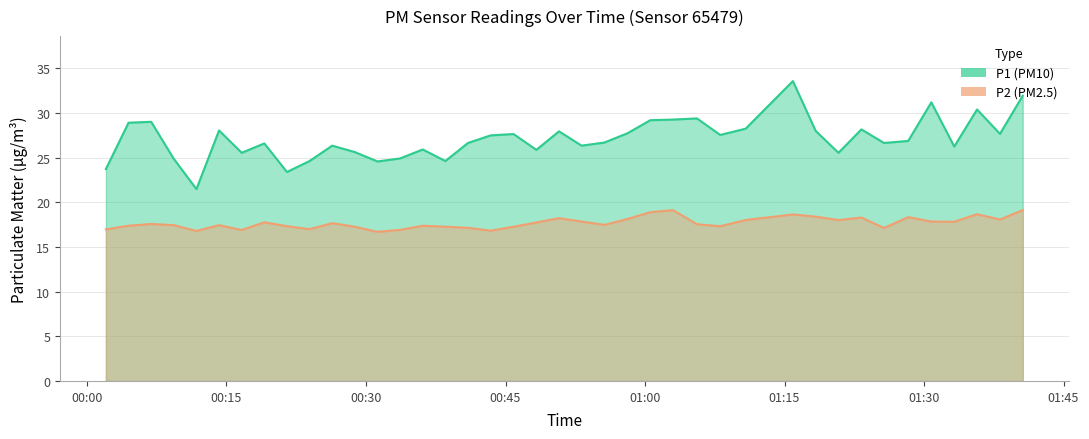

Reading left to right, extract all data points from this chart.

P1: 2023-05-14T00:02:02=23.7	2023-05-14T00:04:28=28.9	2023-05-14T00:06:54=29.0	2023-05-14T00:09:19=24.9	2023-05-14T00:11:46=21.5	2023-05-14T00:14:12=28.1	2023-05-14T00:16:38=25.6	2023-05-14T00:19:04=26.6	2023-05-14T00:21:30=23.4	2023-05-14T00:23:56=24.6	2023-05-14T00:26:22=26.4	2023-05-14T00:28:48=25.6	2023-05-14T00:31:14=24.6	2023-05-14T00:33:40=24.9	2023-05-14T00:36:06=25.9	2023-05-14T00:38:32=24.6	2023-05-14T00:40:58=26.6	2023-05-14T00:43:24=27.5	2023-05-14T00:45:52=27.6	2023-05-14T00:48:19=25.9	2023-05-14T00:50:45=27.9	2023-05-14T00:53:11=26.4	2023-05-14T00:55:38=26.7	2023-05-14T00:58:06=27.7	2023-05-14T01:00:34=29.2	2023-05-14T01:03:00=29.3	2023-05-14T01:05:35=29.4	2023-05-14T01:08:05=27.6	2023-05-14T01:10:49=28.2	2023-05-14T01:15:54=33.6	2023-05-14T01:18:21=28.0	2023-05-14T01:20:48=25.6	2023-05-14T01:23:16=28.2	2023-05-14T01:25:42=26.6	2023-05-14T01:28:18=26.9	2023-05-14T01:30:47=31.2	2023-05-14T01:33:15=26.2	2023-05-14T01:35:42=30.4	2023-05-14T01:38:10=27.7	2023-05-14T01:40:37=31.9
P2: 2023-05-14T00:02:02=17.0	2023-05-14T00:04:28=17.4	2023-05-14T00:06:54=17.6	2023-05-14T00:09:19=17.4	2023-05-14T00:11:46=16.8	2023-05-14T00:14:12=17.4	2023-05-14T00:16:38=16.9	2023-05-14T00:19:04=17.8	2023-05-14T00:21:30=17.3	2023-05-14T00:23:56=17.0	2023-05-14T00:26:22=17.7	2023-05-14T00:28:48=17.3	2023-05-14T00:31:14=16.7	2023-05-14T00:33:40=16.9	2023-05-14T00:36:06=17.4	2023-05-14T00:38:32=17.3	2023-05-14T00:40:58=17.1	2023-05-14T00:43:24=16.8	2023-05-14T00:45:52=17.3	2023-05-14T00:48:19=17.8	2023-05-14T00:50:45=18.2	2023-05-14T00:53:11=17.9	2023-05-14T00:55:38=17.5	2023-05-14T00:58:06=18.1	2023-05-14T01:00:34=18.9	2023-05-14T01:03:00=19.1	2023-05-14T01:05:35=17.6	2023-05-14T01:08:05=17.3	2023-05-14T01:10:49=18.0	2023-05-14T01:15:54=18.6	2023-05-14T01:18:21=18.4	2023-05-14T01:20:48=18.0	2023-05-14T01:23:16=18.3	2023-05-14T01:25:42=17.1	2023-05-14T01:28:18=18.4	2023-05-14T01:30:47=17.9	2023-05-14T01:33:15=17.8	2023-05-14T01:35:42=18.7	2023-05-14T01:38:10=18.1	2023-05-14T01:40:37=19.1